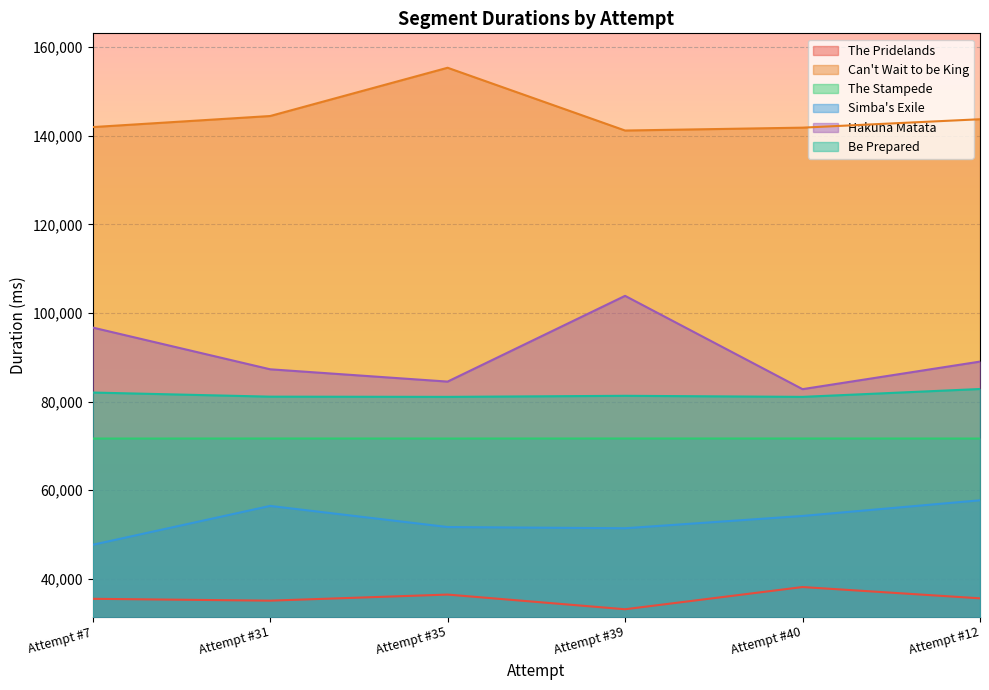

At which category does The Stampede reach its first local valley?

Attempt #35